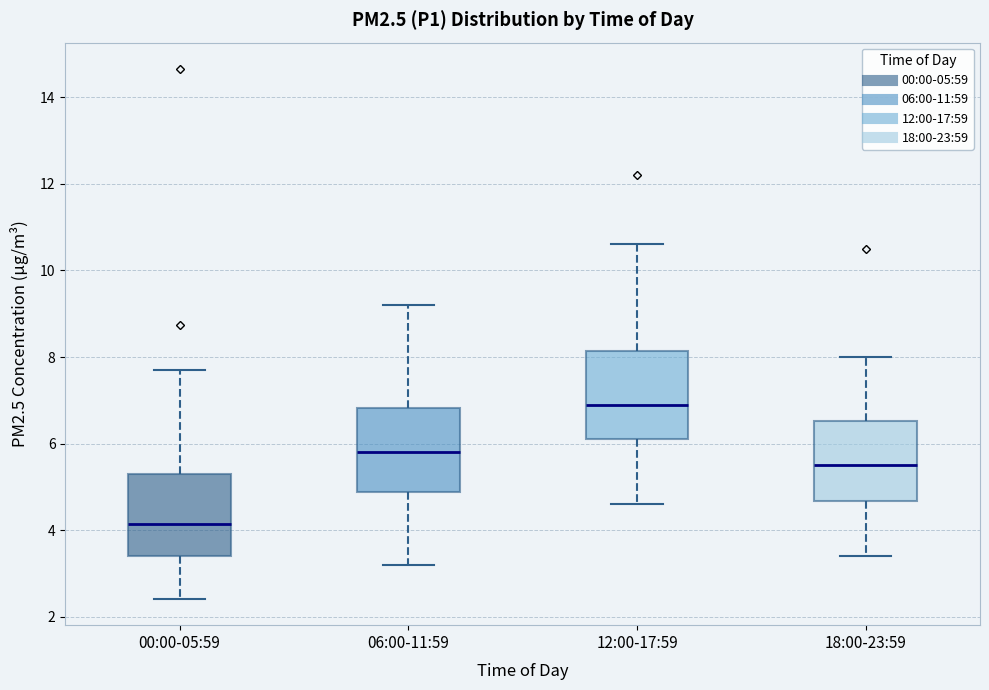

Where does the median line of the box for 18:00-23:59 sit on the y-axis? The values are not printed on the chart, so give them approximately, as read against the axis.

5.6